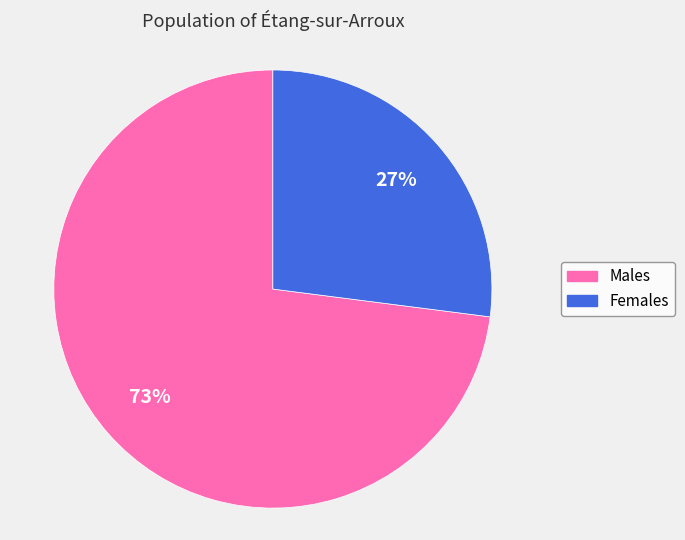

Is there a majority slice in this chart?

Yes